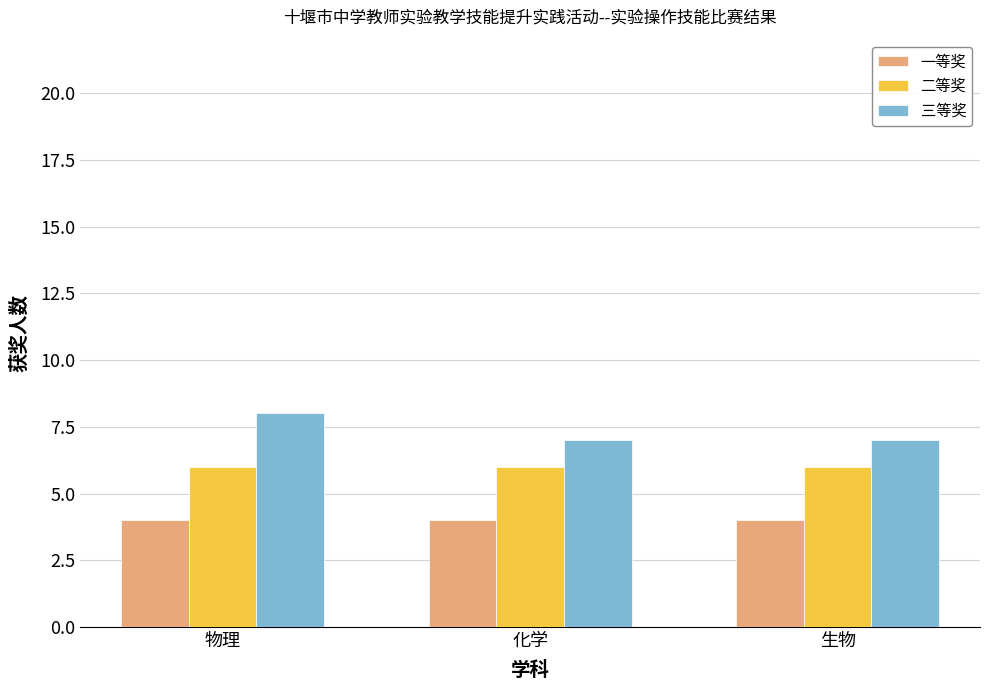

How many distinct data groups are displayed?

3